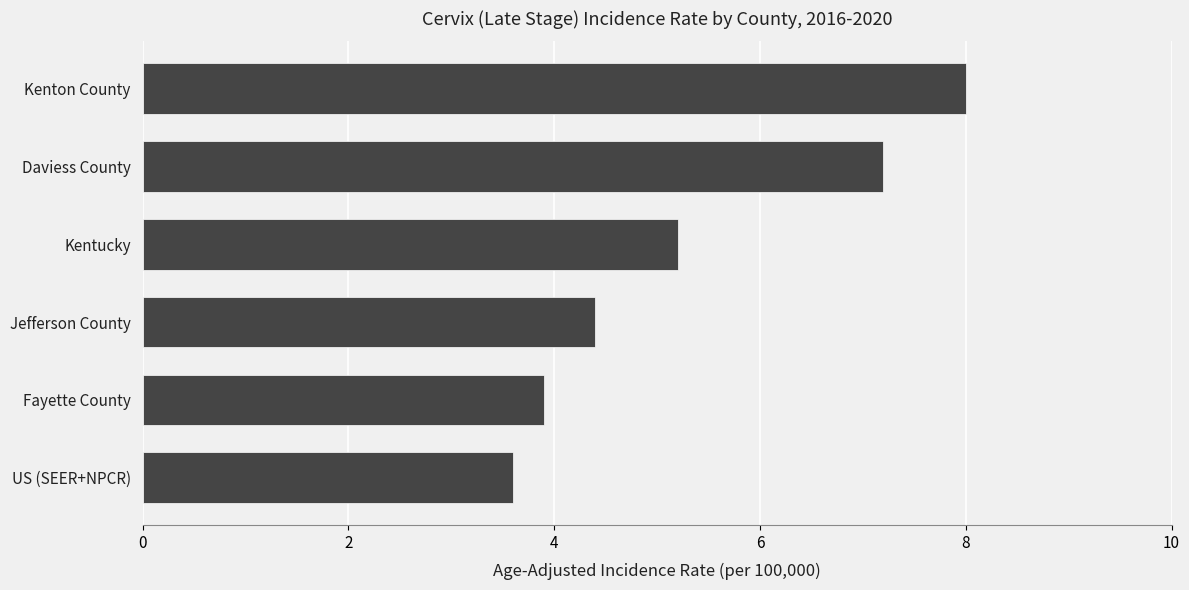

What is the greatest value displayed?

8.0